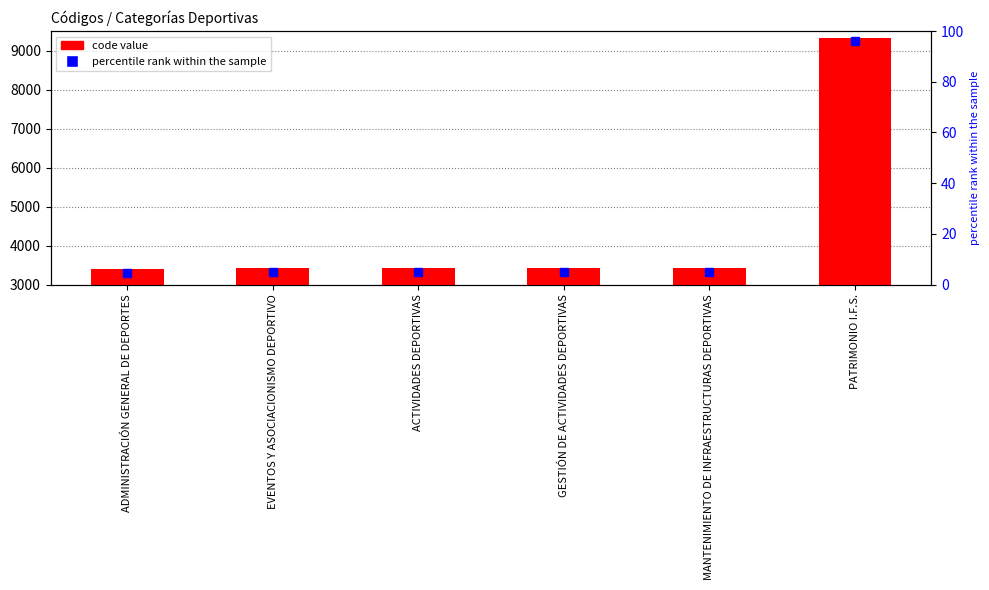

At which label is the value closest to 6367?

MANTENIMIENTO DE INFRAESTRUCTURAS DEPORTIVAS